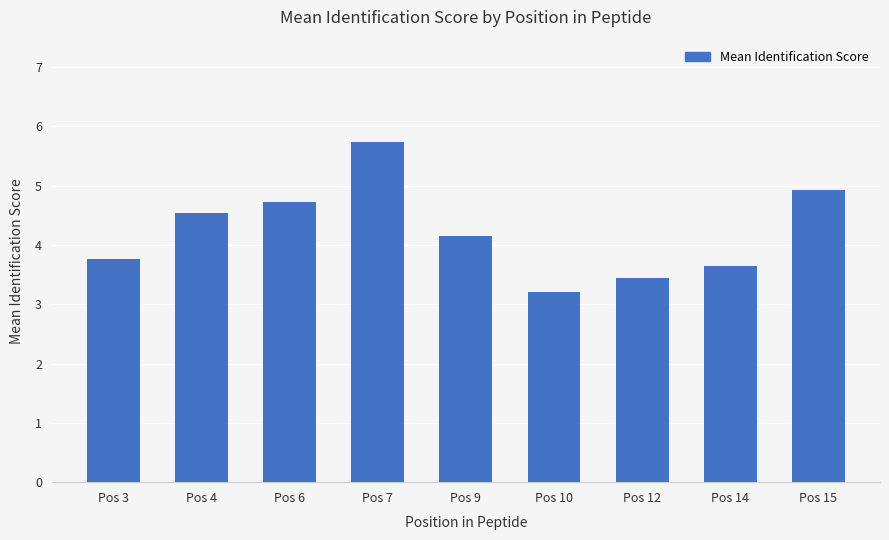

Rank the categories by value from highest to lowest.

Pos 7, Pos 15, Pos 6, Pos 4, Pos 9, Pos 3, Pos 14, Pos 12, Pos 10